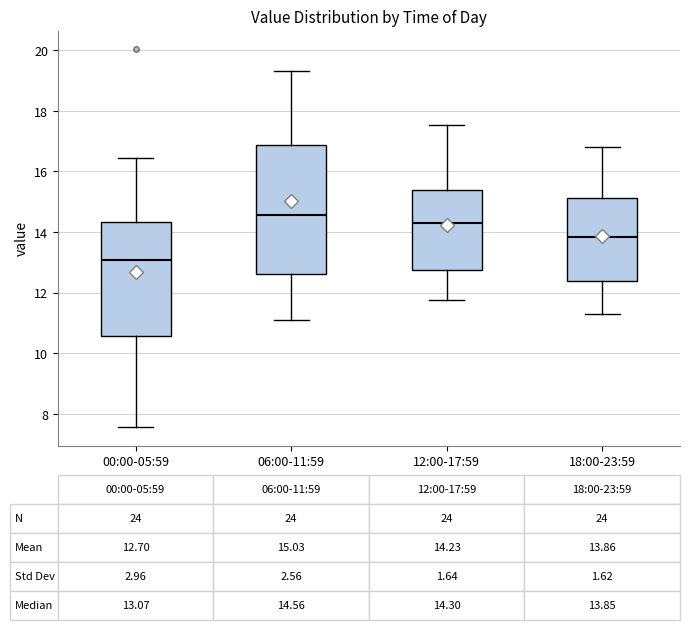

Which box has the highest median line?

06:00-11:59